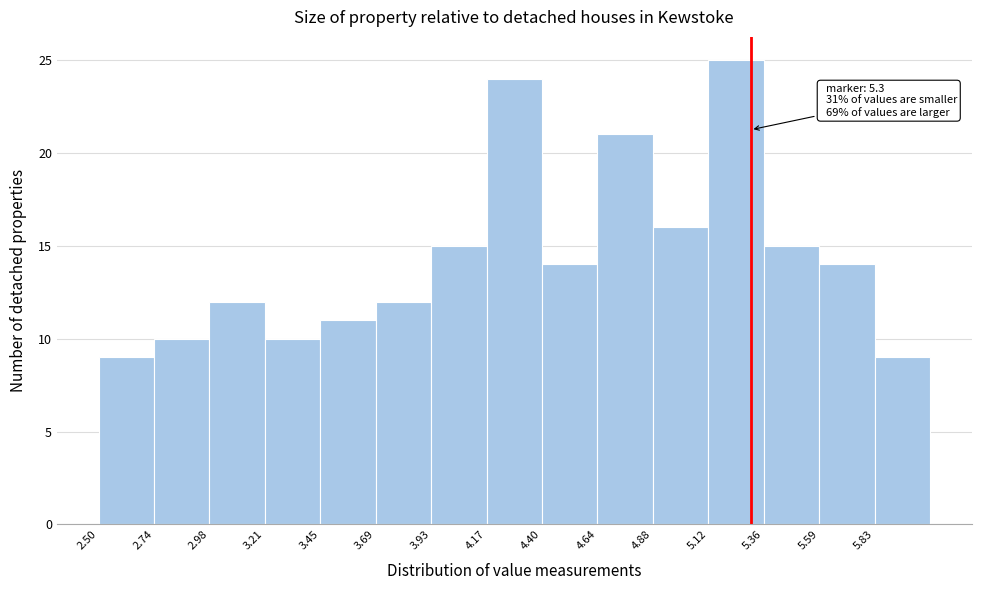

Over which range of the x-axis is the bar tallest?

5.10 to 5.35